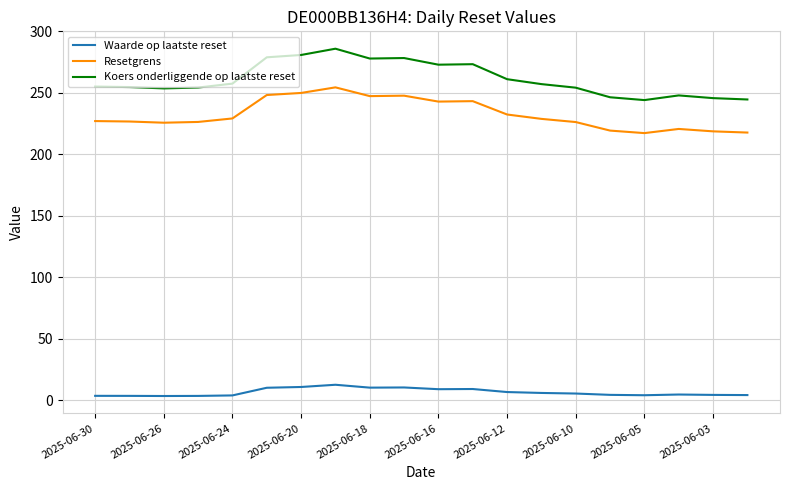

List the series in order of their peak value, lowest first.

Waarde op laatste reset, Resetgrens, Koers onderliggende op laatste reset